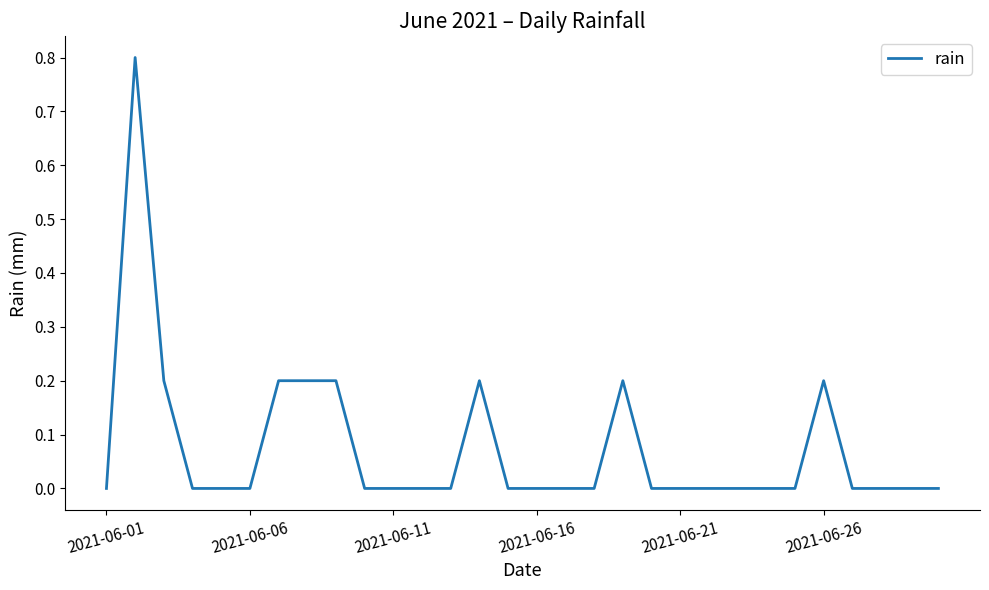

What is the maximum value shown in the chart?

0.8